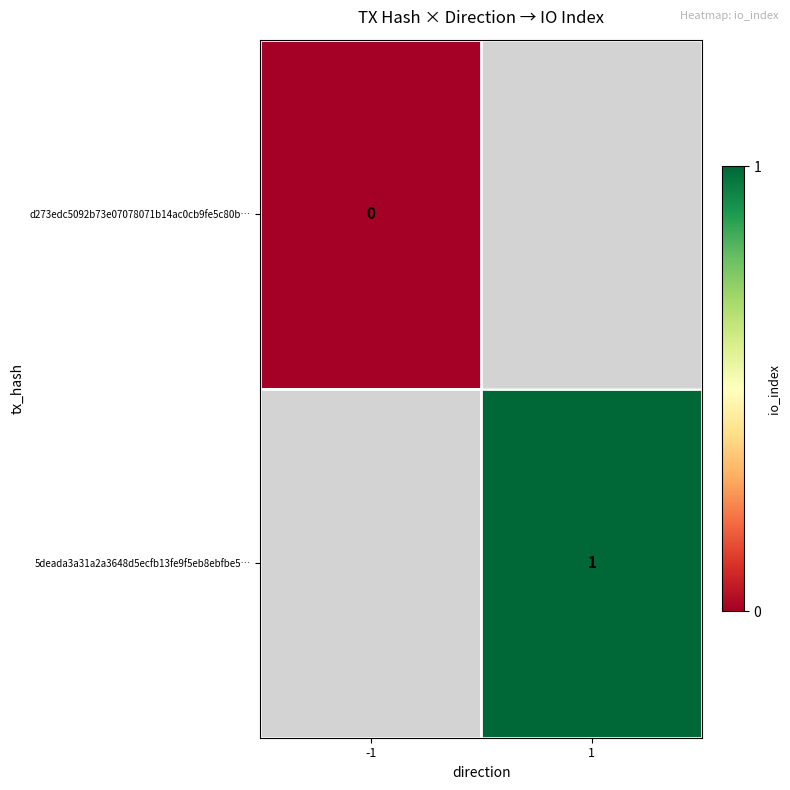

Is it true that 5deada3a31a2a3648d5ecfb13fe9f5eb8ebfbe5… equals 1 at 1?

True